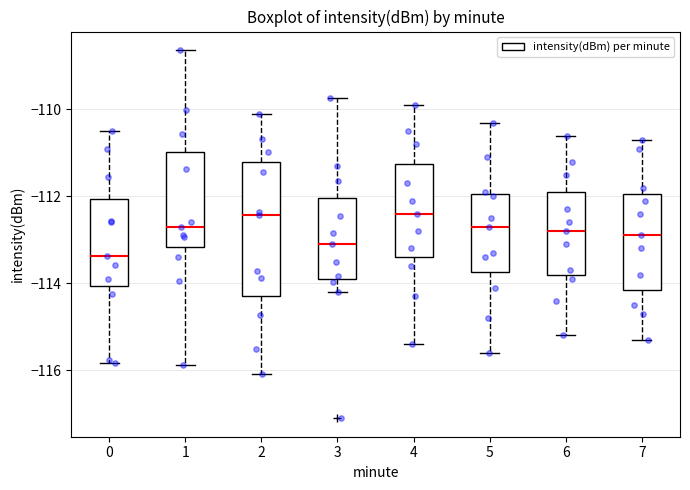

Reading left to right, transcribe this box plot: for each box, give where its median line is, the range the box spans, and where its two whiskers end, as read against the y-axis. The values are not printed on the chart, so give them approximately, as read against the axis.

0: median -113.4, box -114.0 to -112.0, whiskers -115.8 to -110.4
1: median -112.8, box -113.2 to -111.0, whiskers -115.8 to -108.6
2: median -112.4, box -114.4 to -111.2, whiskers -116.0 to -110.0
3: median -113.0, box -114.0 to -112.0, whiskers -114.2 to -109.8
4: median -112.4, box -113.4 to -111.2, whiskers -115.4 to -109.8
5: median -112.6, box -113.8 to -112.0, whiskers -115.6 to -110.2
6: median -112.8, box -113.8 to -111.8, whiskers -115.2 to -110.6
7: median -112.8, box -114.2 to -112.0, whiskers -115.2 to -110.6